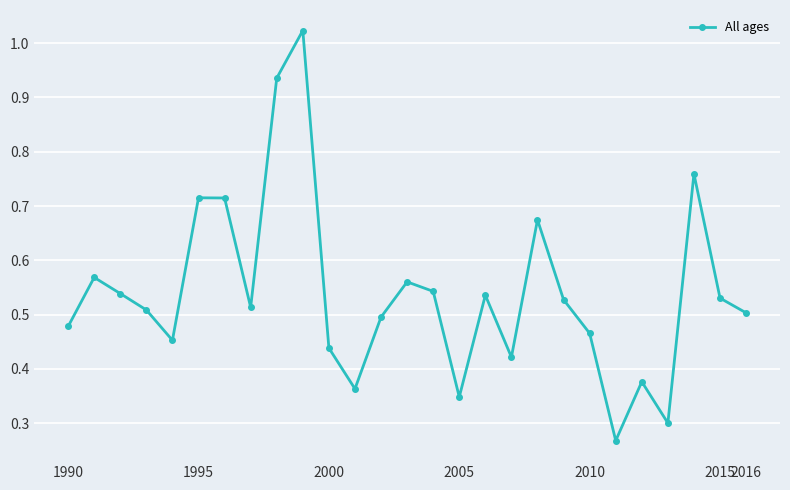

How many interior local peaks (higher than both neighbors) does the data have?

8